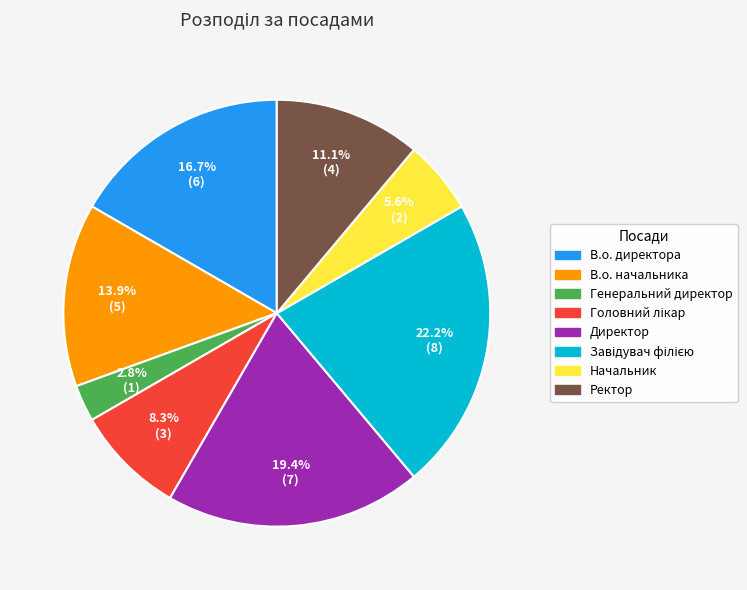

Approximately how many times larger is the value at Ректор compared to В.о. начальника?

0.8